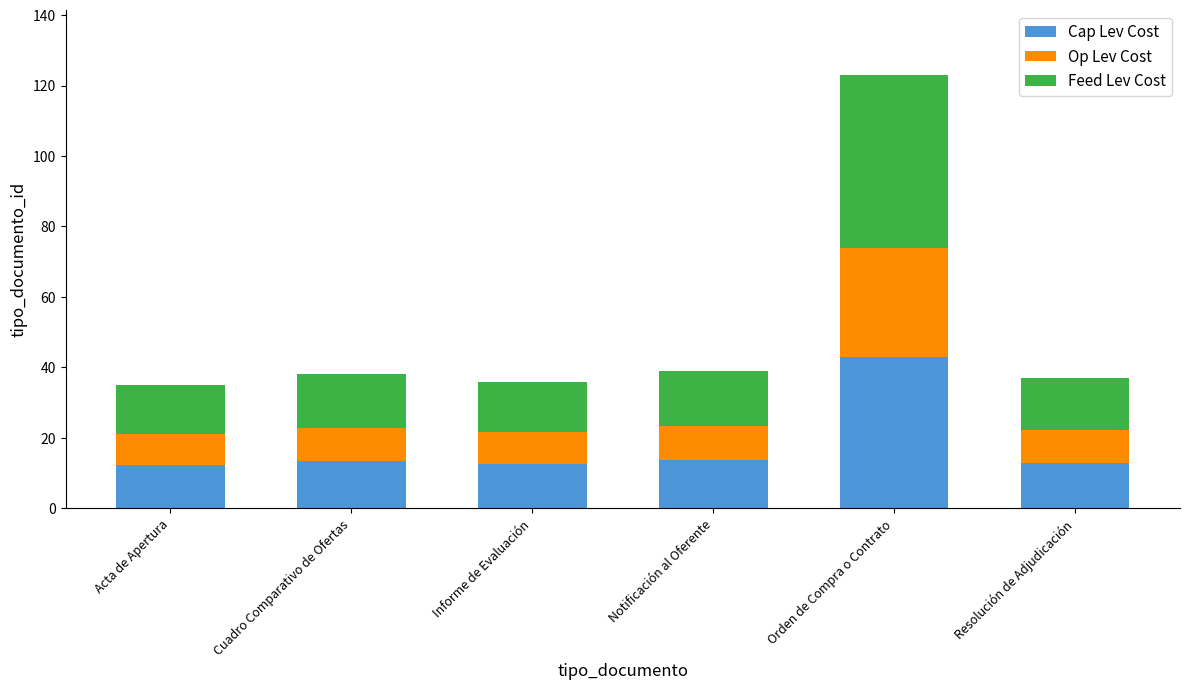

At which category is the sum across all series the highest?

Orden de Compra o Contrato